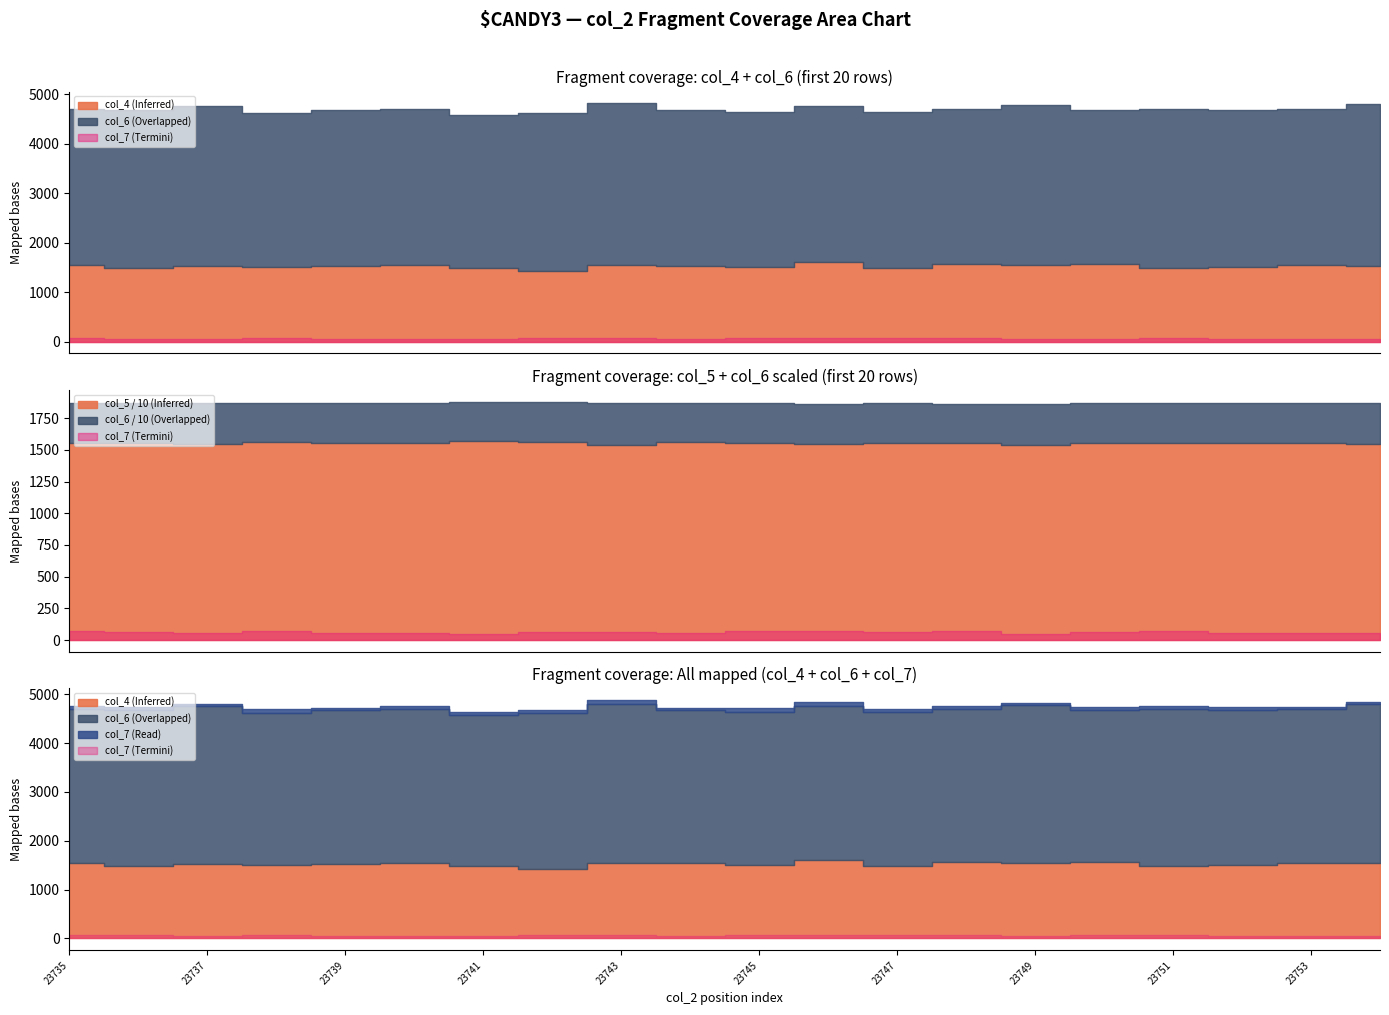

True or false: col_7 and col_5 intersect in this chart.

False